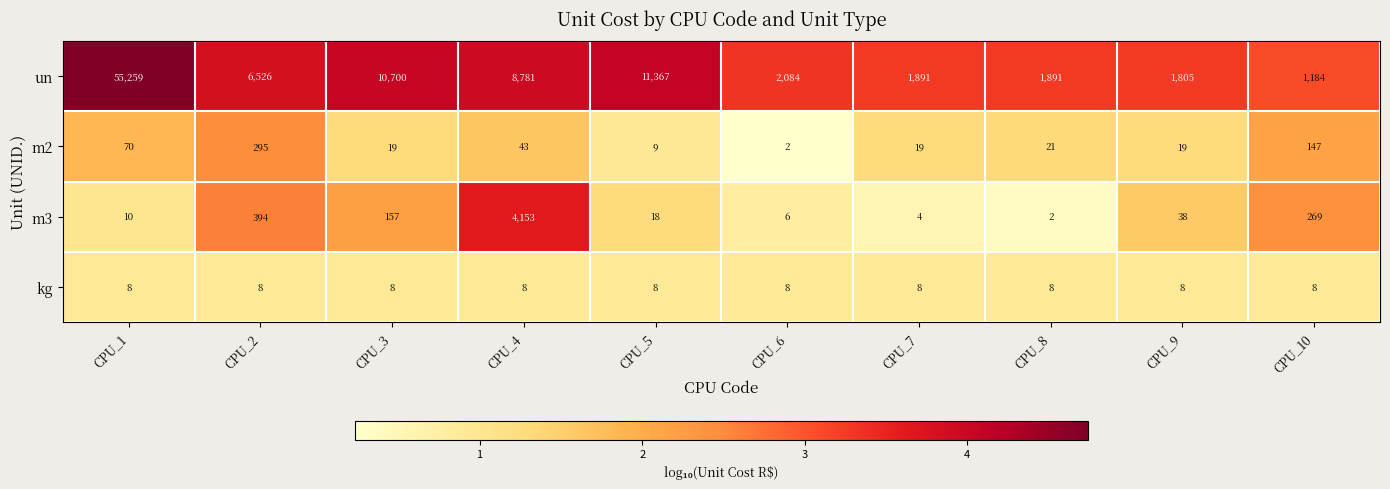

At which category is the sum across all series the highest?

CPU_1